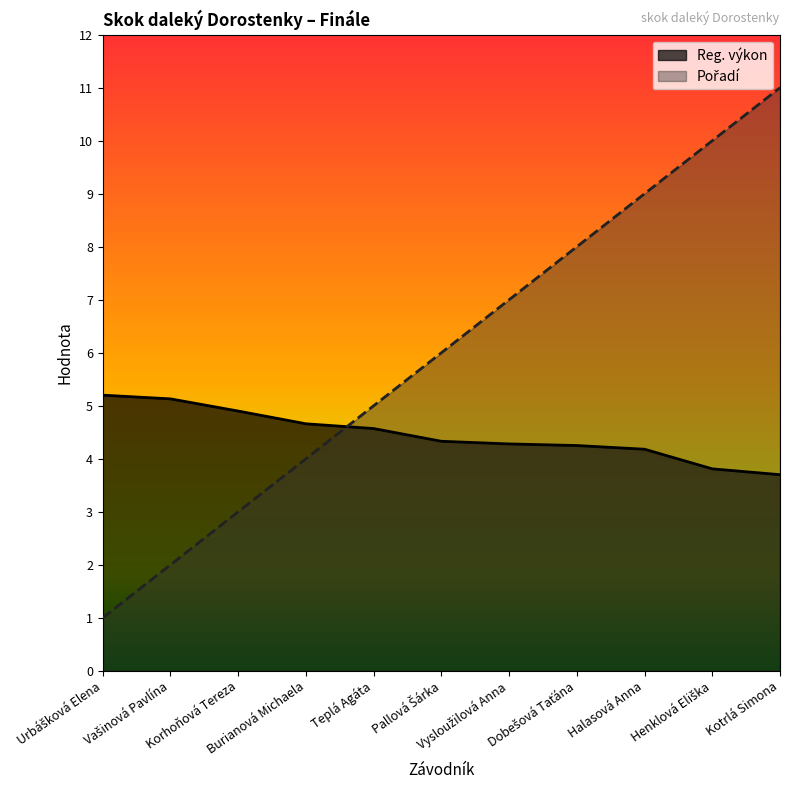

What is the average value of the Reg. výkon series?

4.5